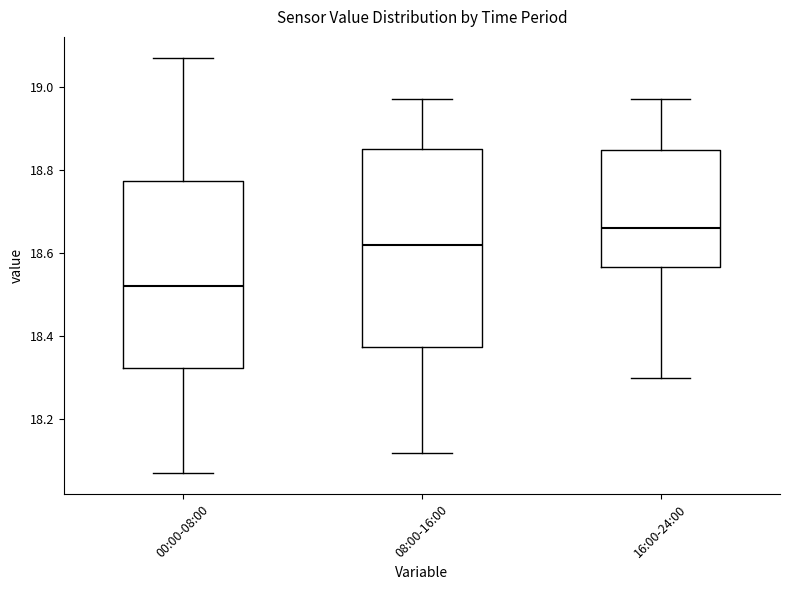

Reading left to right, transcribe this box plot: for each box, give where its median line is, the range the box spans, and where its two whiskers end, as read against the y-axis. The values are not printed on the chart, so give them approximately, as read against the axis.

00:00-08:00: median 18.52, box 18.32 to 18.78, whiskers 18.08 to 19.08
08:00-16:00: median 18.62, box 18.38 to 18.86, whiskers 18.12 to 18.98
16:00-24:00: median 18.66, box 18.56 to 18.84, whiskers 18.30 to 18.98